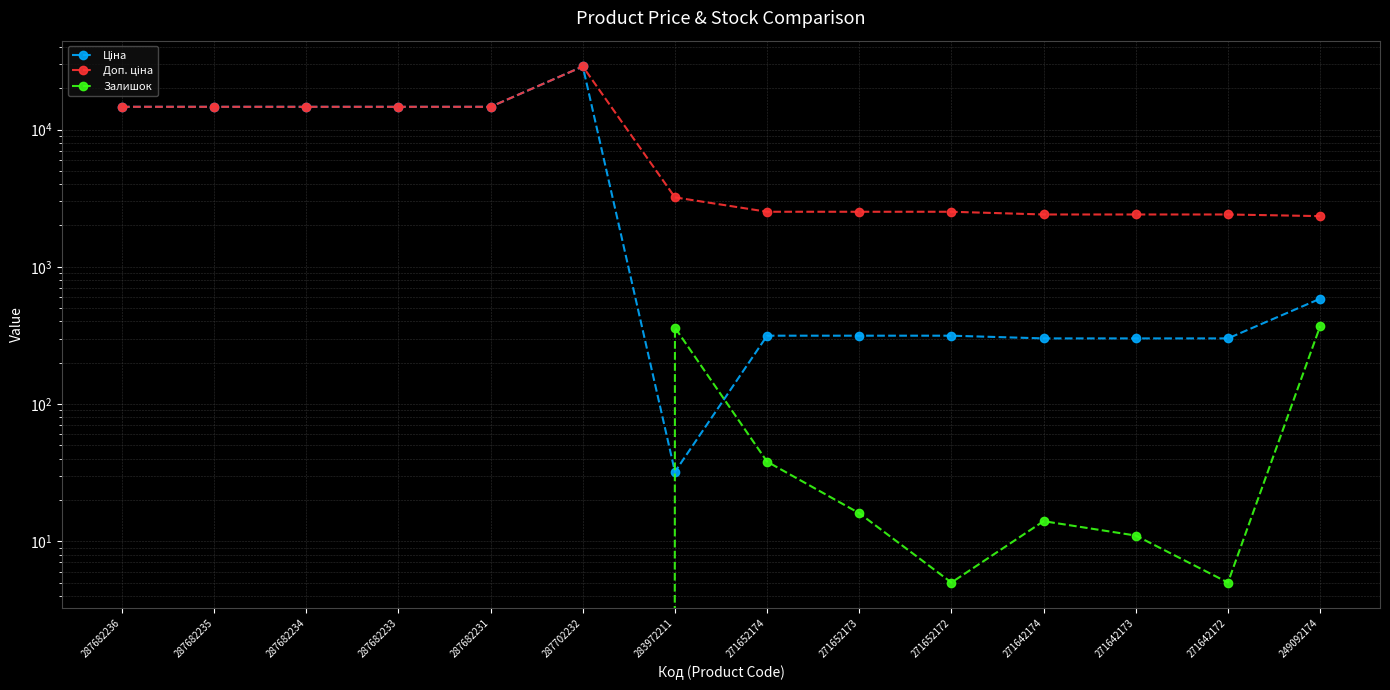

What is the approximate value of Ціна at 287682234?

14649.6